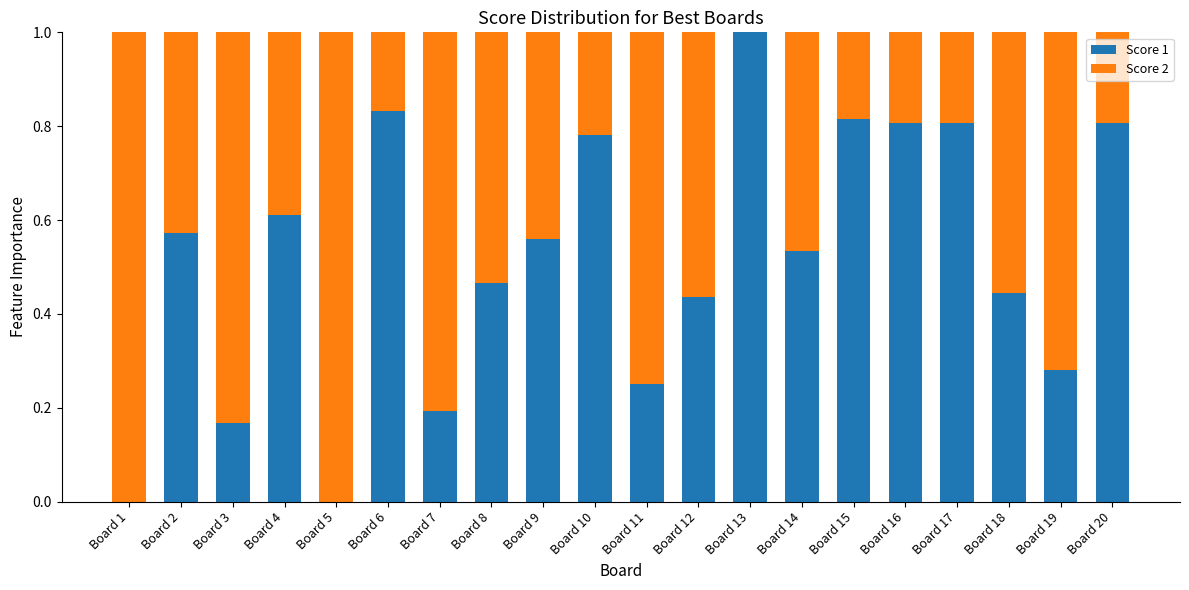

Which category has the highest value in the Score 1 series?

Board 13